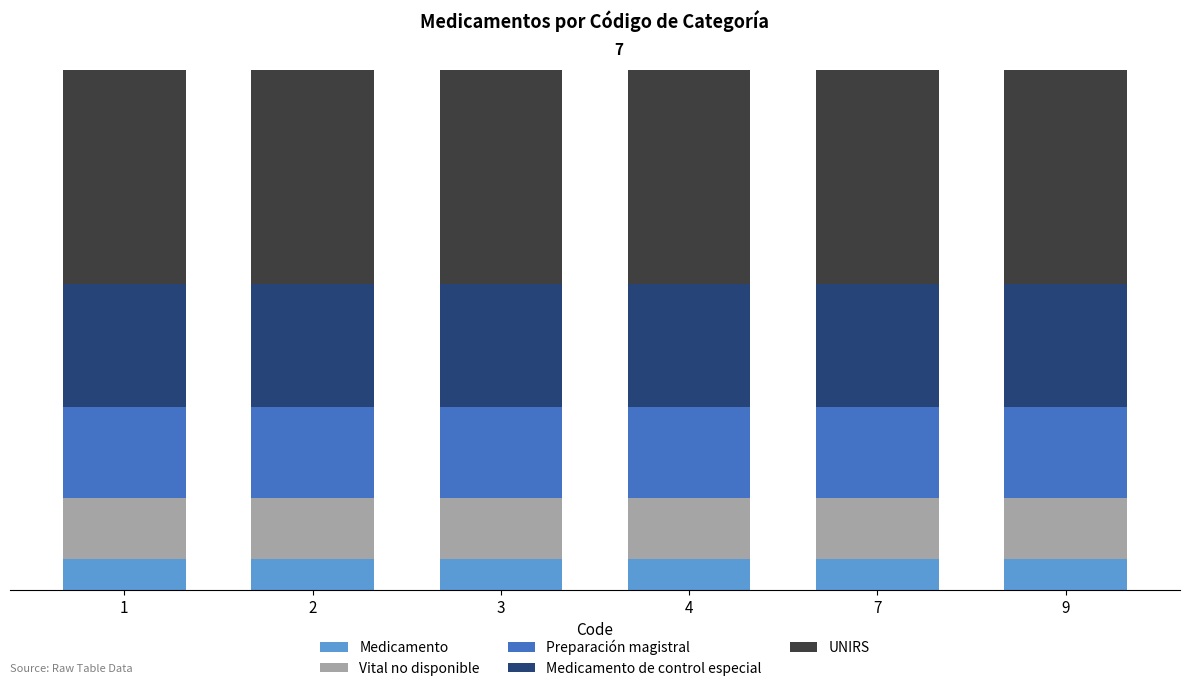

Which series has the widest spread of values?

Medicamento